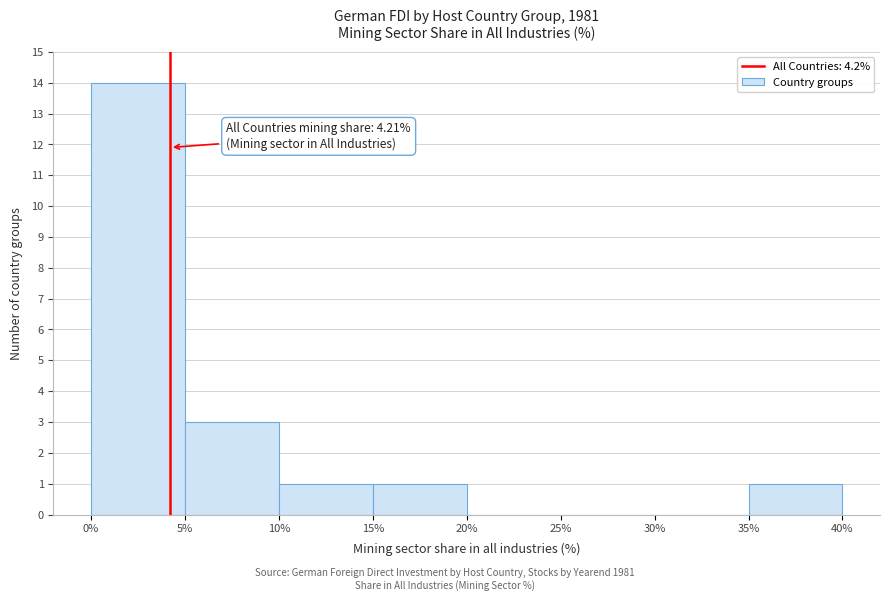

Which range on the x-axis has the tallest bar?

0% to 5%